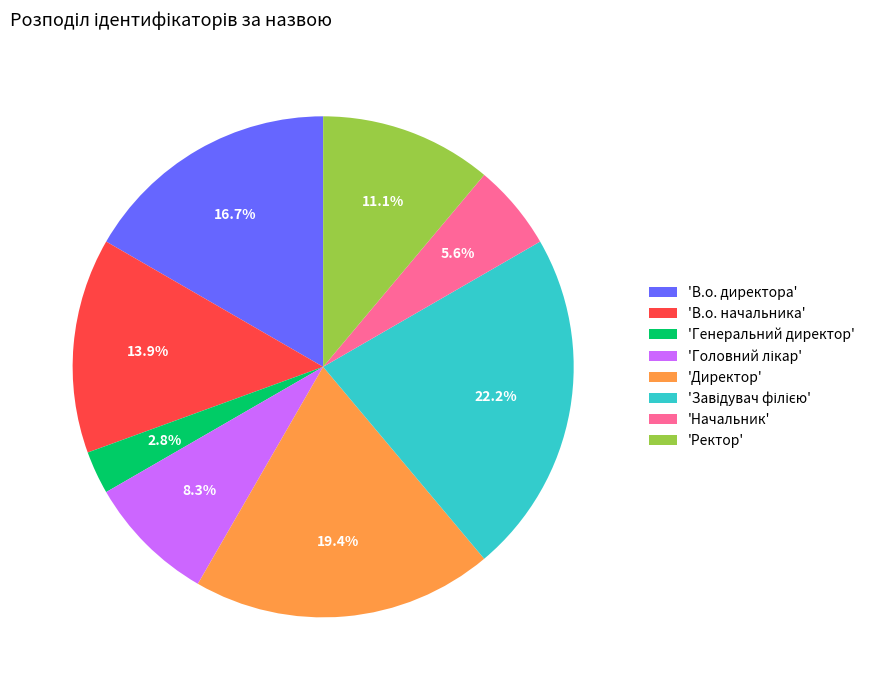

Which category has the smallest portion of the pie?

'Генеральний директор'